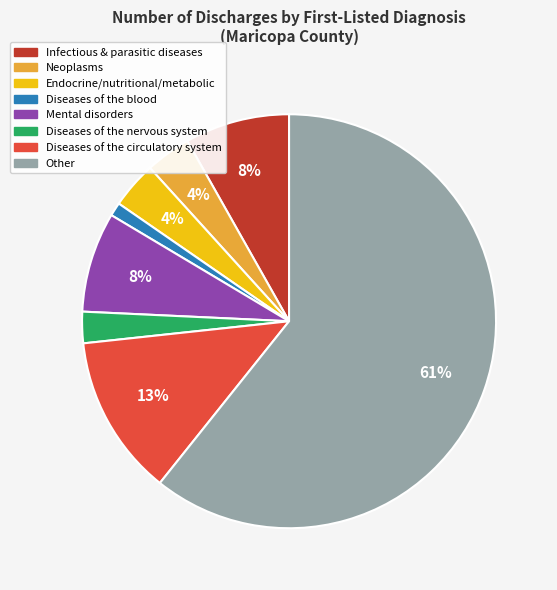

Is there any slice that represents more than half of the pie?

Yes